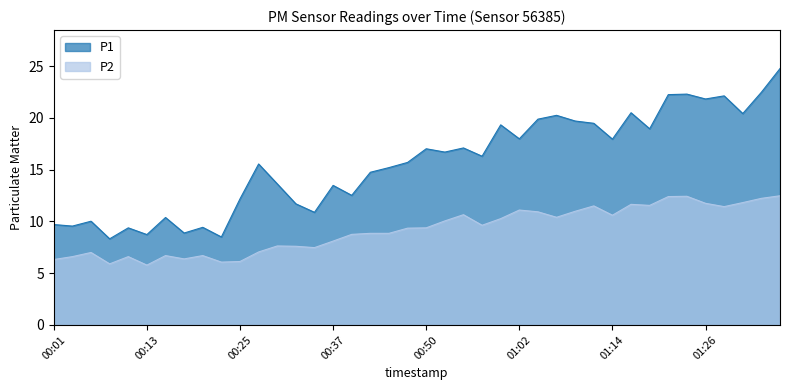

How many lines are shown in the chart?

2